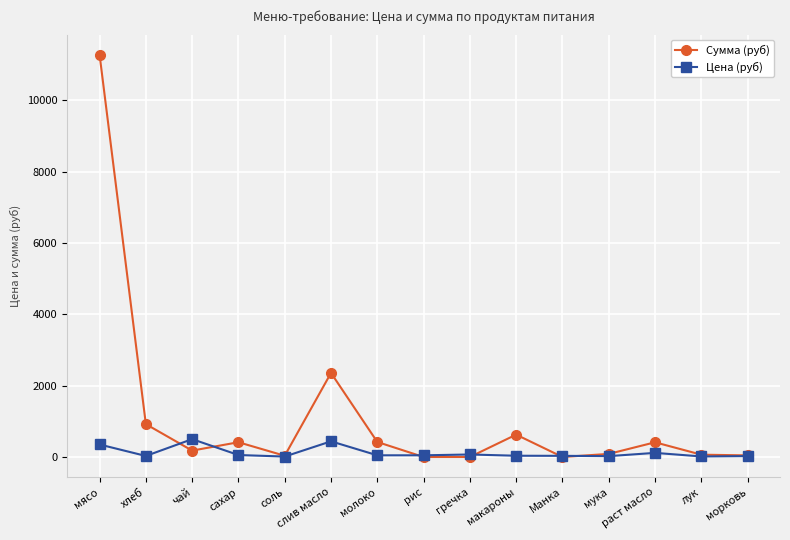

Rank the series by their maximum value, from lowest to highest.

Цена (руб), Сумма (руб)